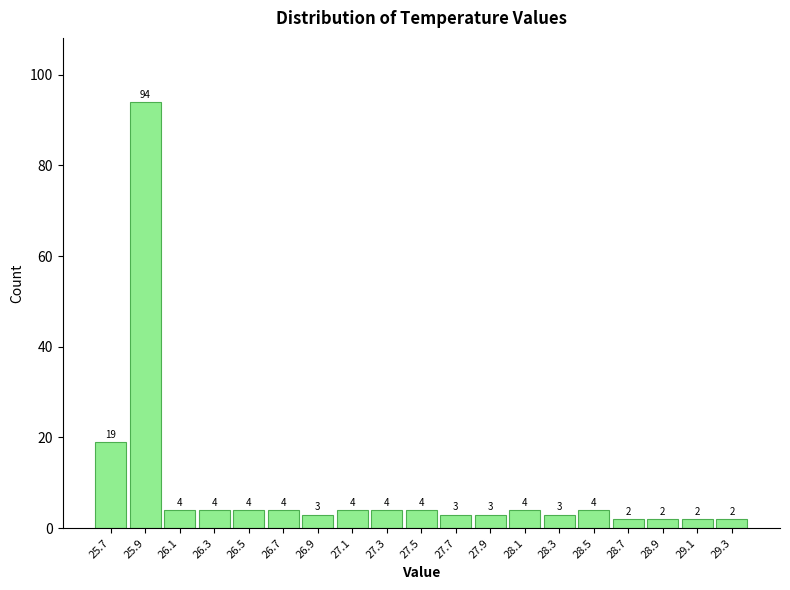

Reading left to right, transcribe all the data shown in this chart.

19	94	4	4	4	4	3	4	4	4	3	3	4	3	4	2	2	2	2